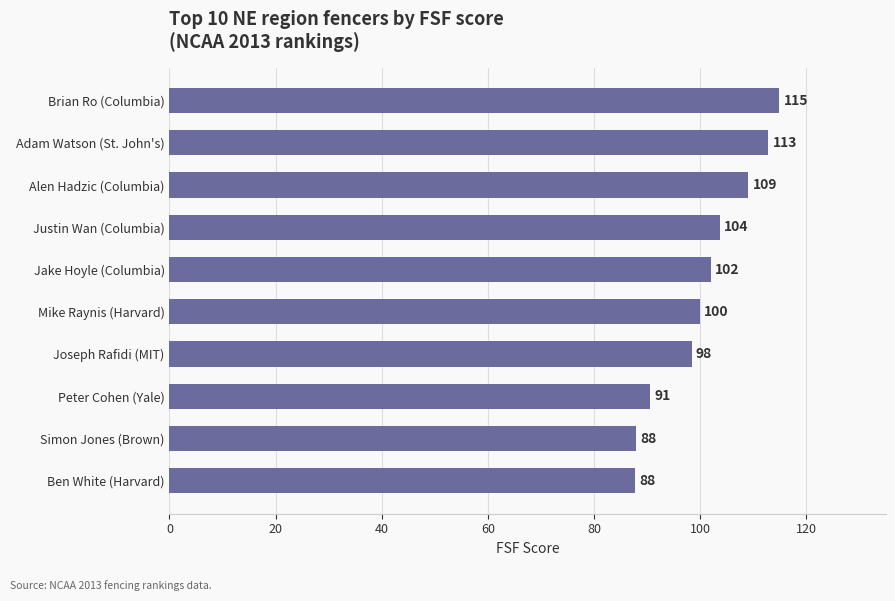

What is the sum of all values?

1007.0